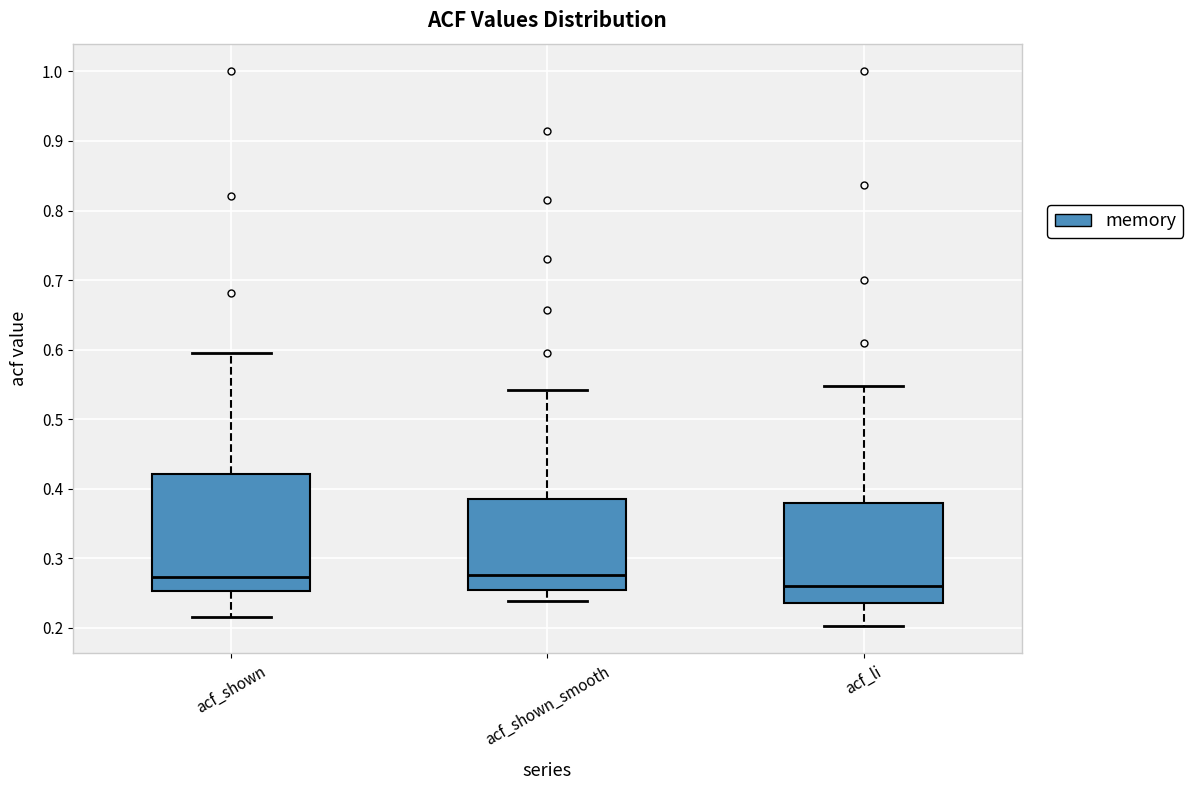

Reading left to right, transcribe this box plot: for each box, give where its median line is, the range the box spans, and where its two whiskers end, as read against the y-axis. The values are not printed on the chart, so give them approximately, as read against the axis.

acf_shown: median 0.27, box 0.25 to 0.42, whiskers 0.22 to 0.60
acf_shown_smooth: median 0.28, box 0.25 to 0.38, whiskers 0.24 to 0.54
acf_li: median 0.26, box 0.24 to 0.38, whiskers 0.20 to 0.55